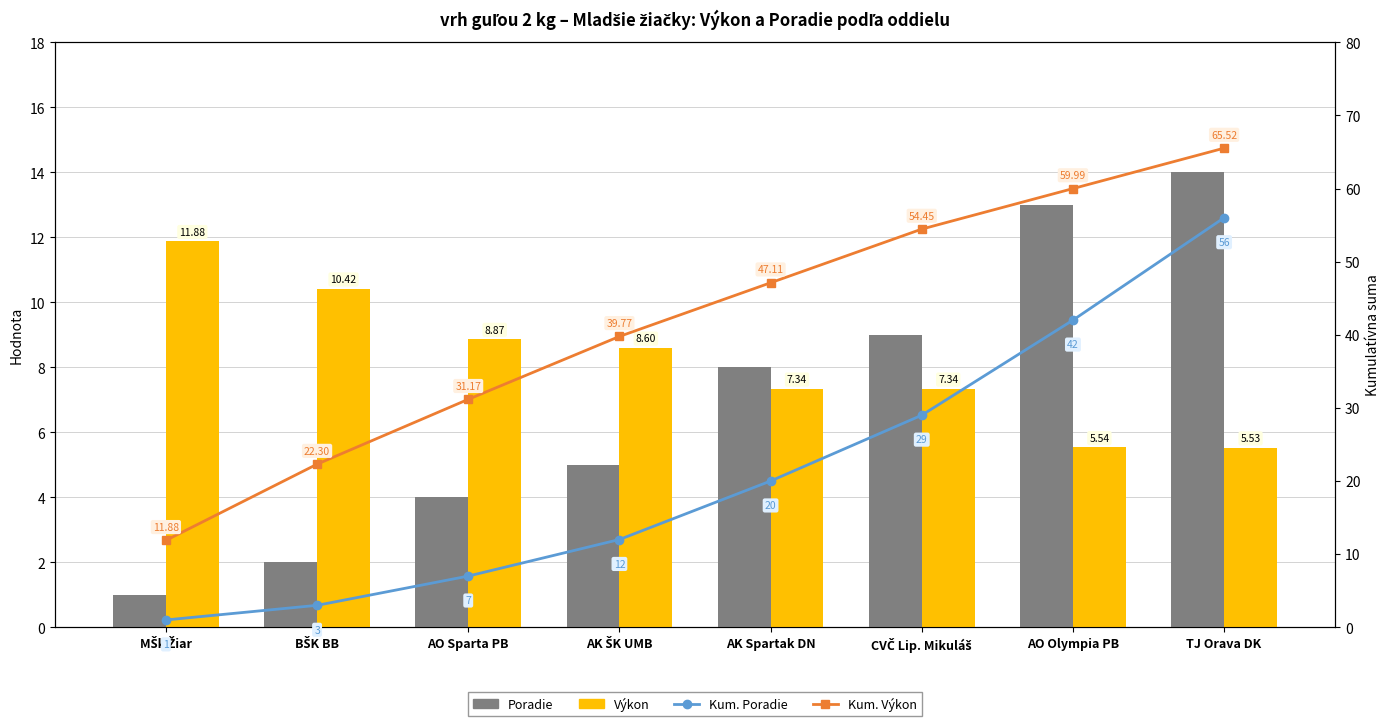

What is the label of the 1st bar from the right?

TJ Orava DK